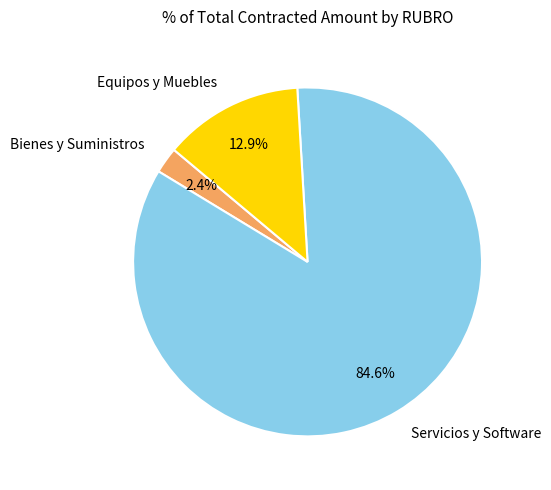

Count the number of slices in the pie.

3